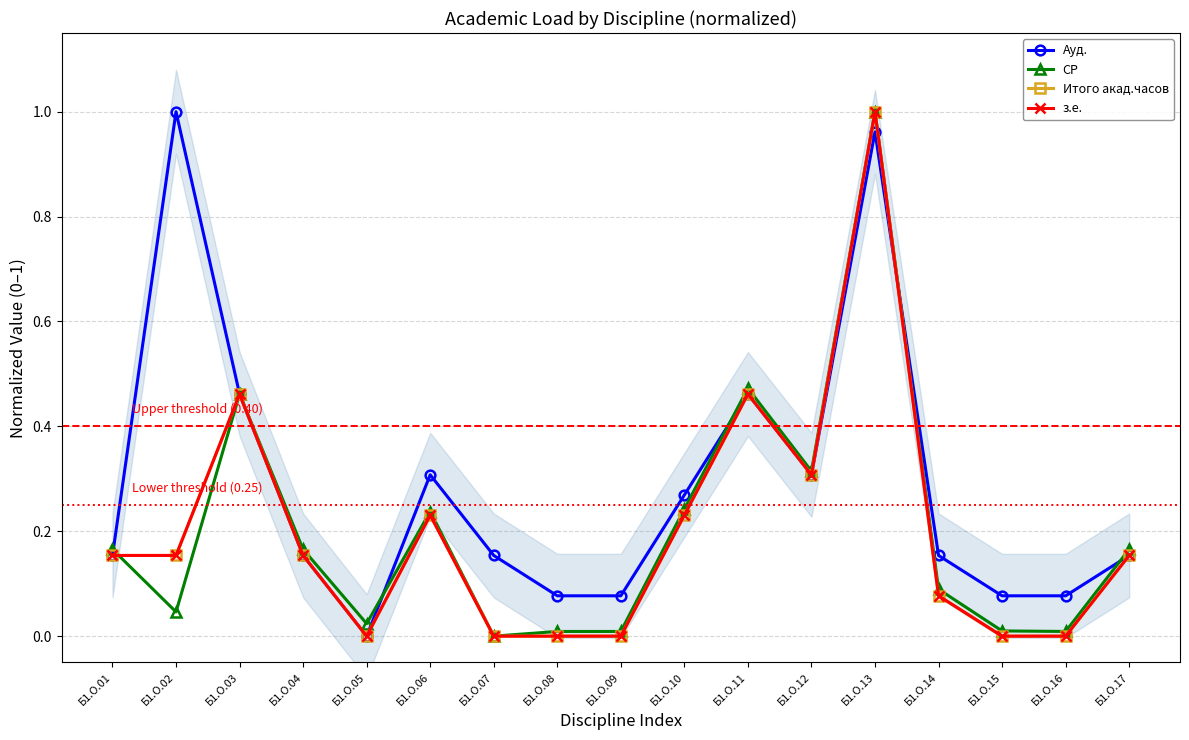

True or false: СР and з.е. cross at least once.

True